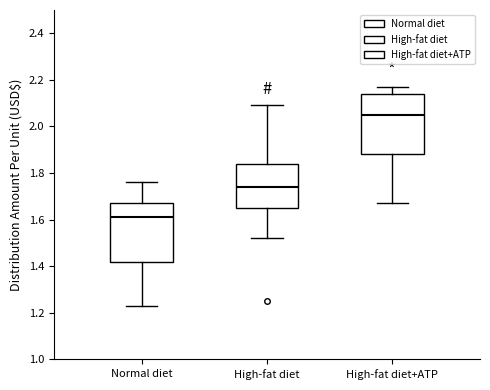

Reading left to right, read every box against the y-axis: the position of its median line, the range the box covers, and the ends of its whiskers. The values are not printed on the chart, so give them approximately, as read against the axis.

Normal diet: median 1.62, box 1.42 to 1.68, whiskers 1.24 to 1.76
High-fat diet: median 1.74, box 1.66 to 1.84, whiskers 1.52 to 2.10
High-fat diet+ATP: median 2.06, box 1.88 to 2.14, whiskers 1.68 to 2.18